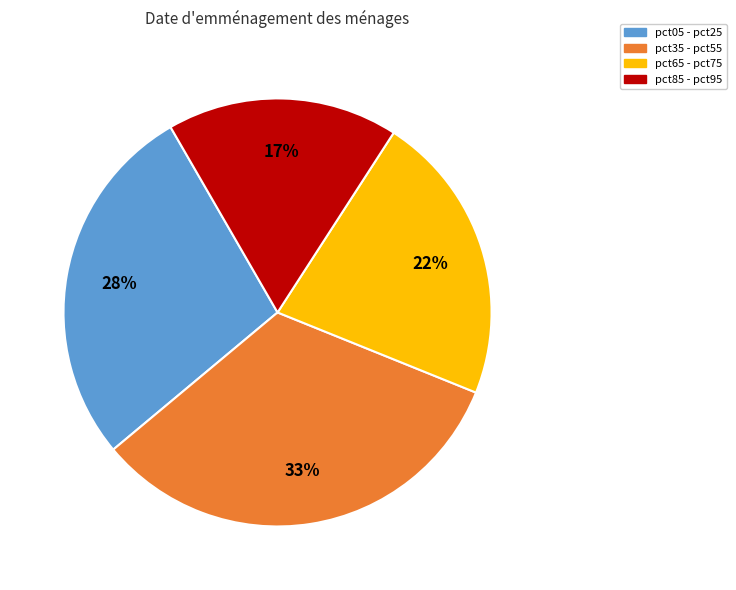

What percentage is the pct65 - pct75 slice, to the nearest percent?

22%